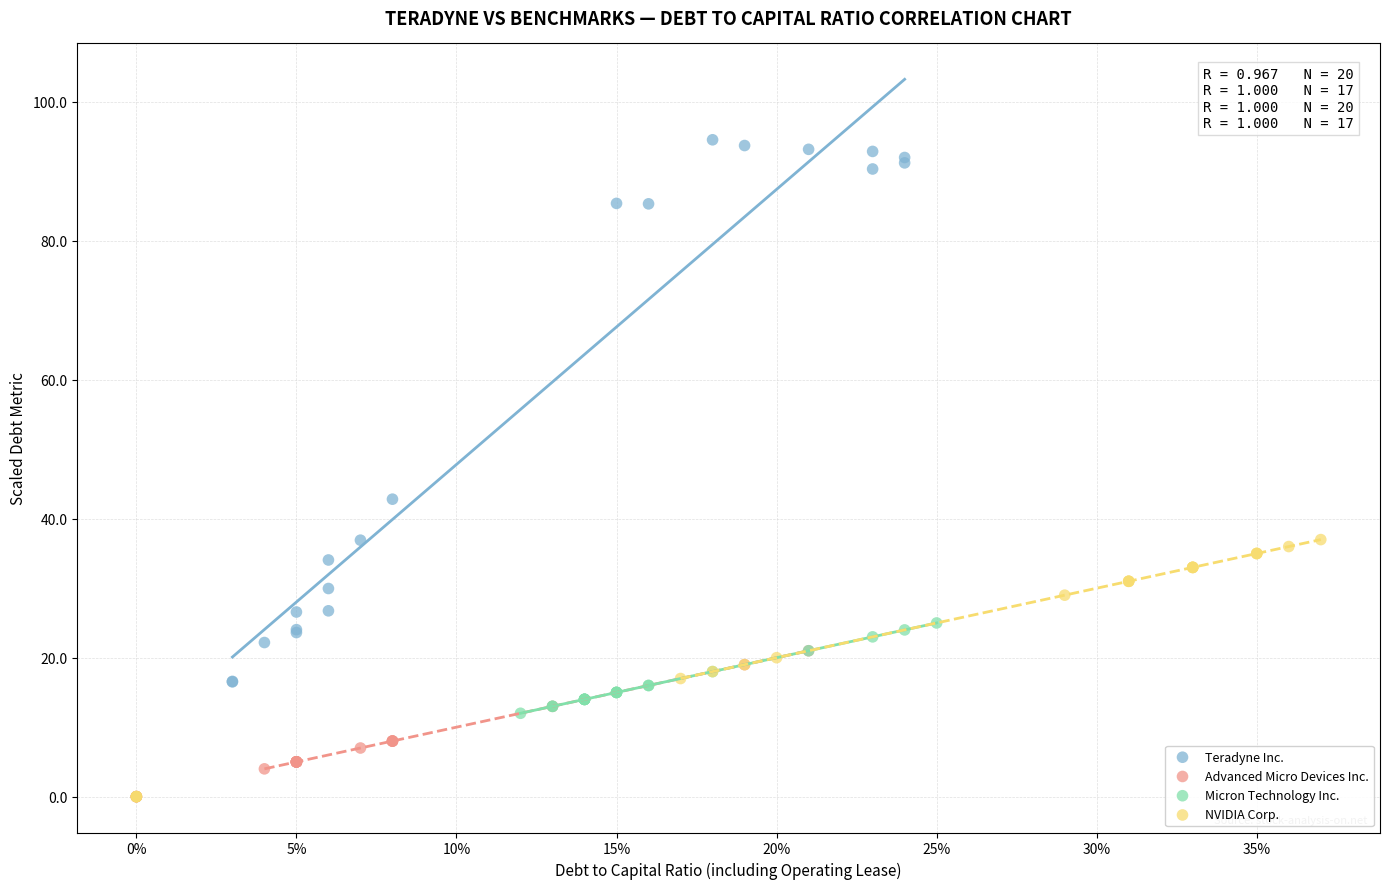

Which series has the widest spread of Y values?

Teradyne Inc.